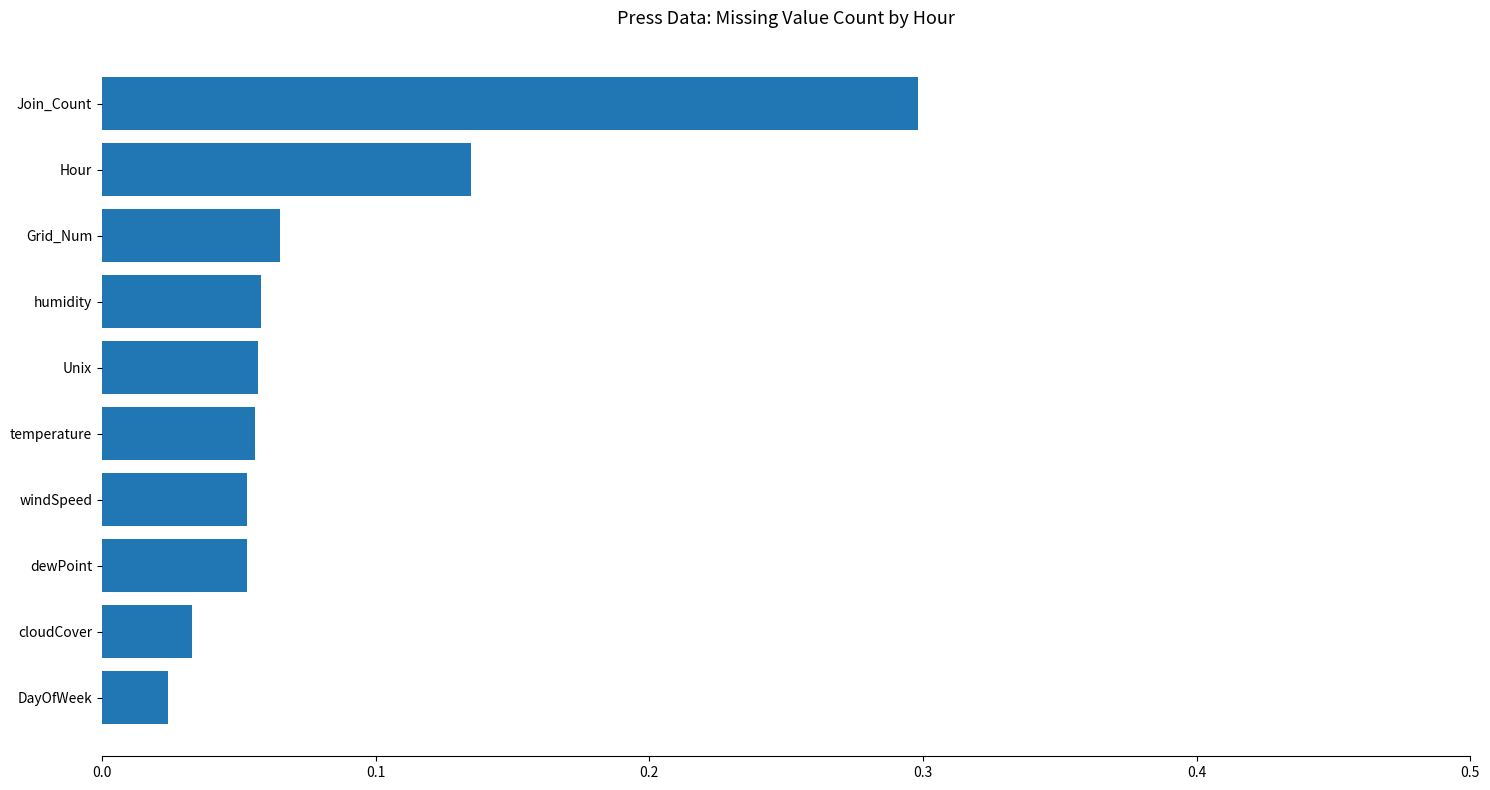

Which category has the highest value across all series?

Join_Count